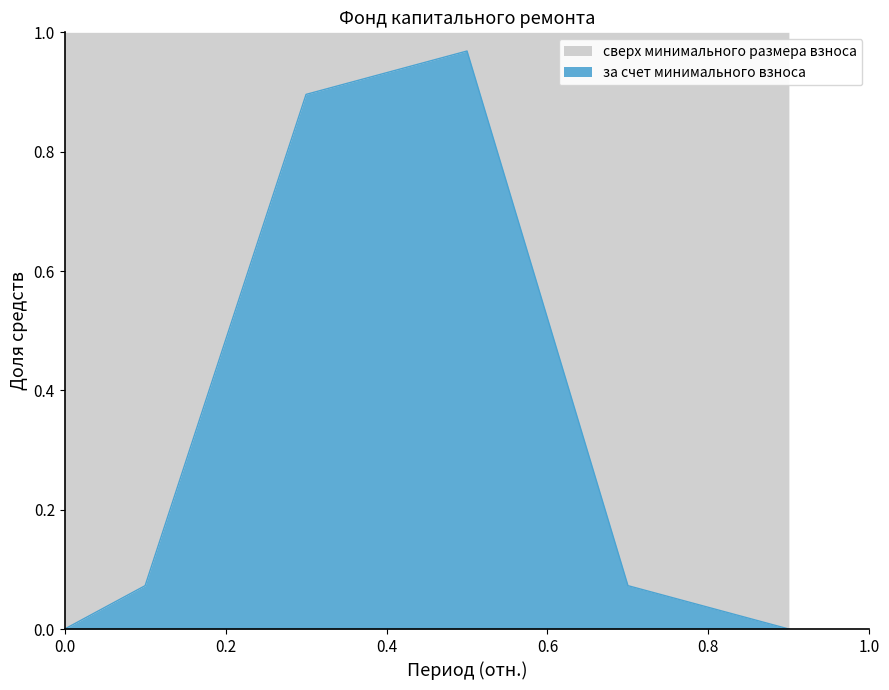

Count the number of categories in the chart.

6